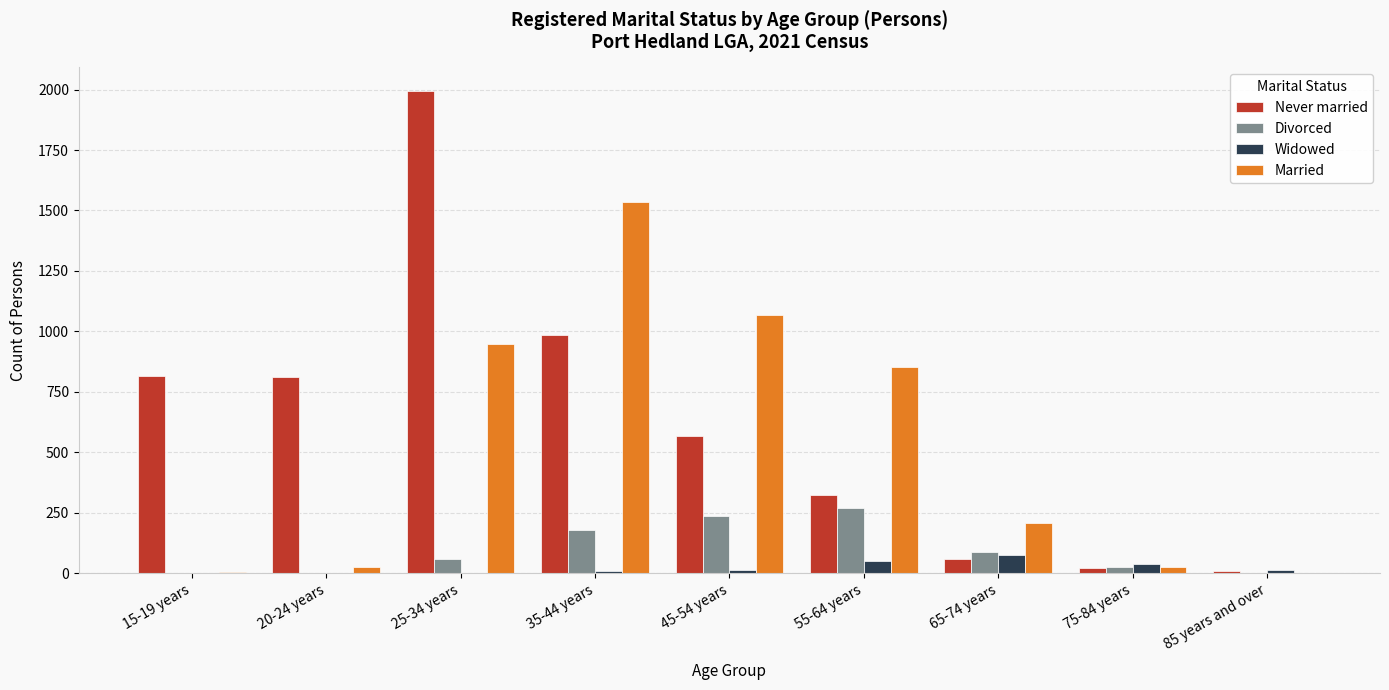

Is it true that Widowed equals 51 at 55-64 years?

True